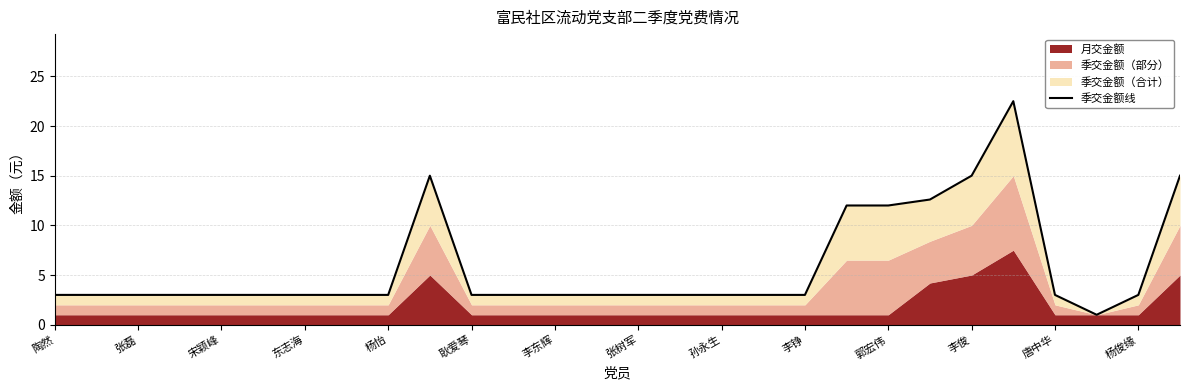

What is the sum of the values at 20 and 21?

24.6